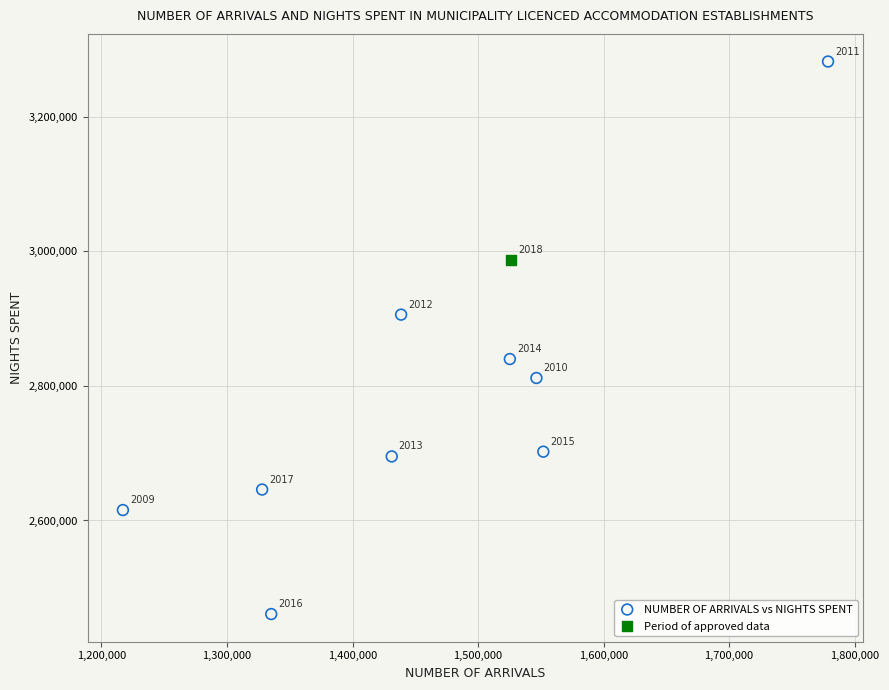

What are all the series names shown in the legend?

NUMBER OF ARRIVALS vs NIGHTS SPENT, Period of approved data